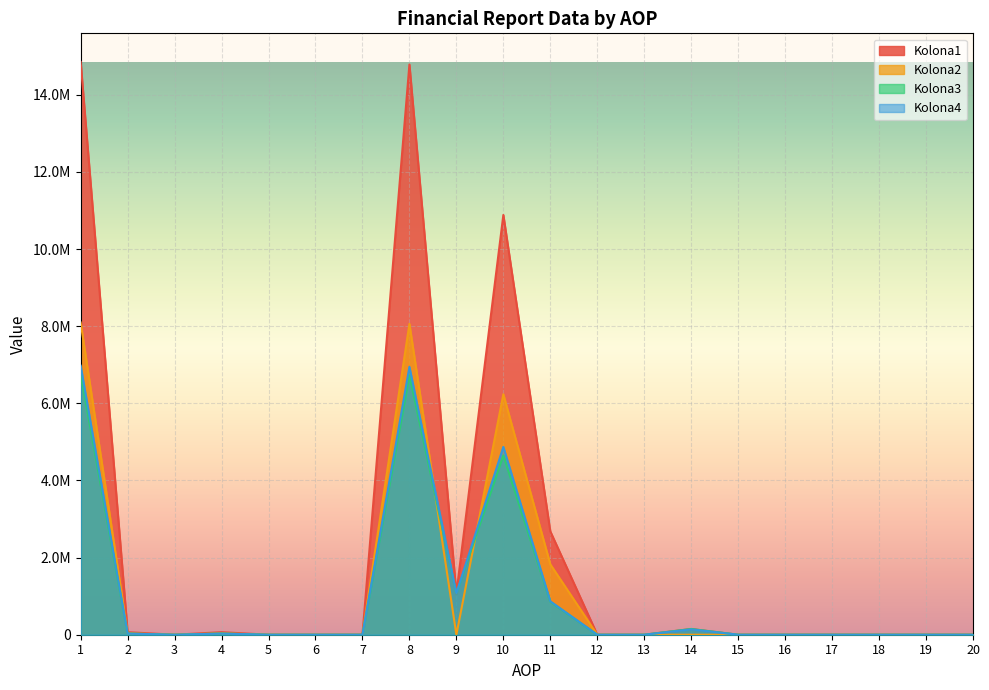

Rank the categories by Kolona4 value from lowest to highest.

3, 5, 6, 7, 12, 13, 15, 16, 17, 18, 19, 20, 2, 4, 14, 11, 9, 10, 8, 1